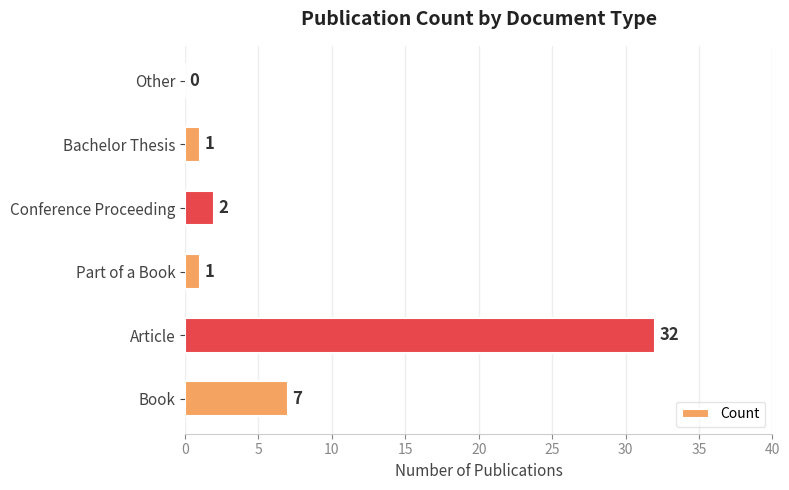

Is it true that the value at Conference Proceeding is 0?

False